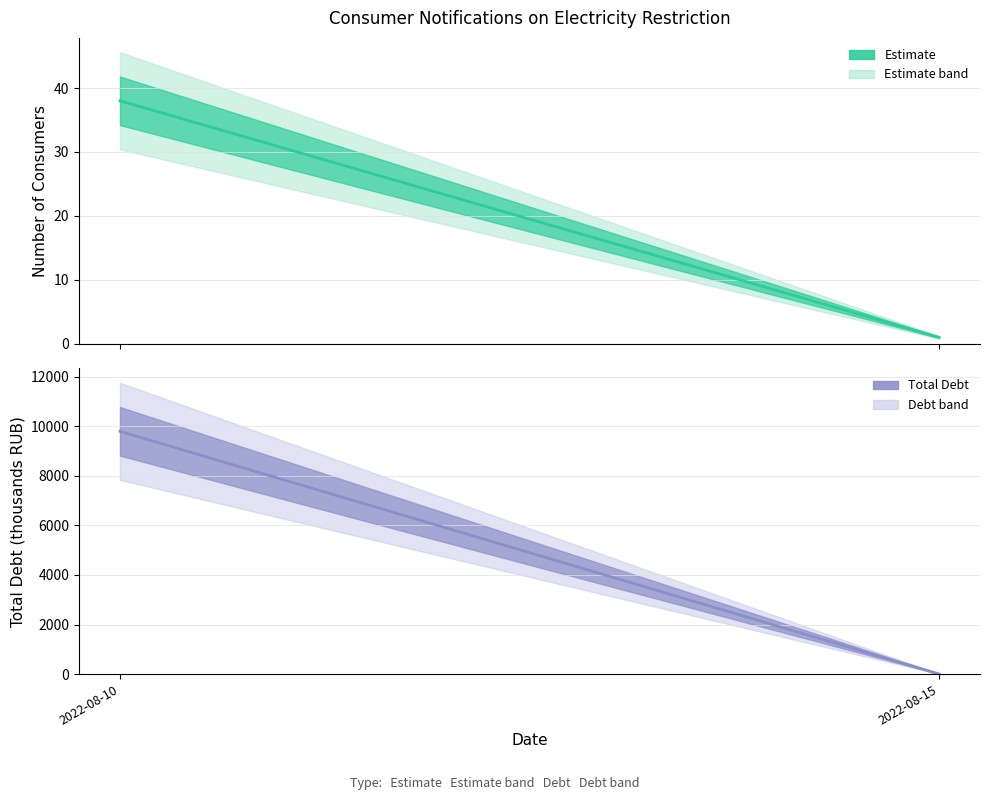

List the series in order of their peak value, highest first.

Total Debt (centre), Count (centre)